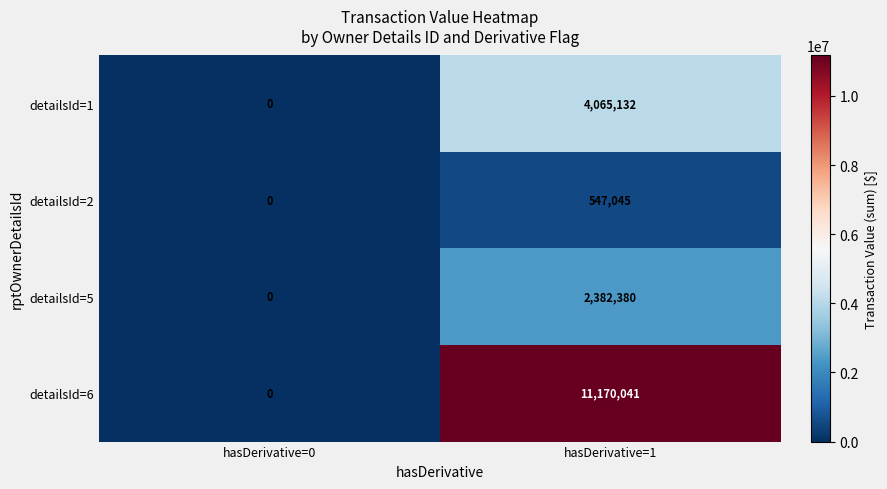

At which category is the sum across all series the highest?

hasDerivative=1